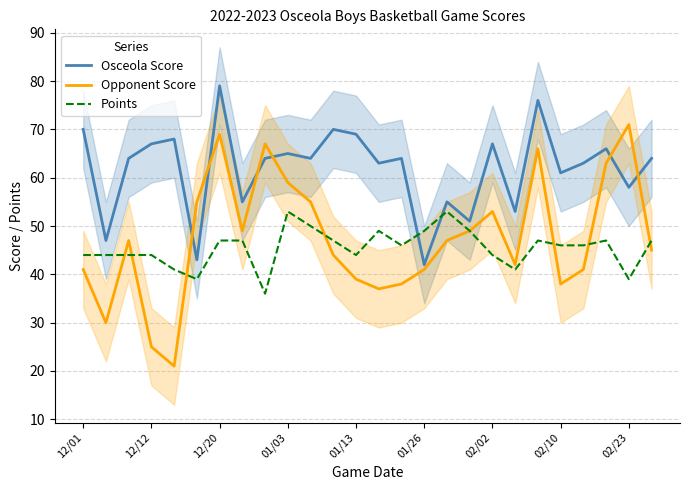

At which label is Osceola Score closest to 60?

02/10